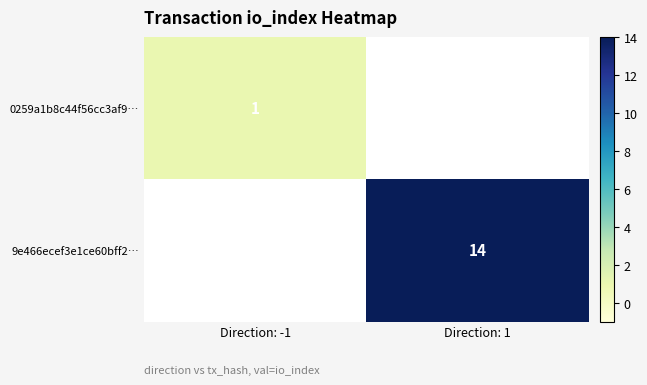

What is the maximum value shown in the chart?

14.0